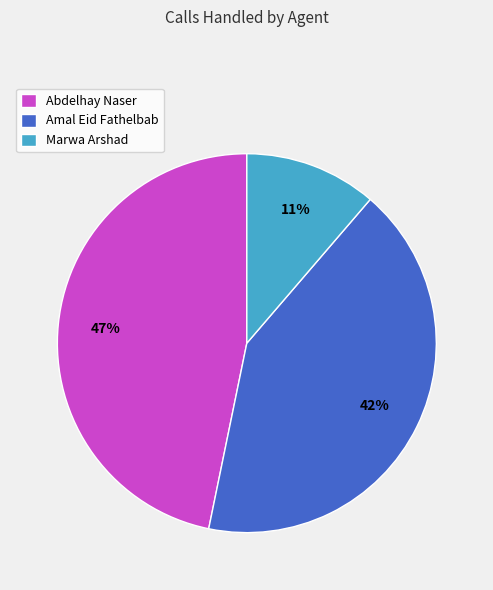

Rank the categories by value from lowest to highest.

Marwa Arshad, Amal Eid Fathelbab, Abdelhay Naser